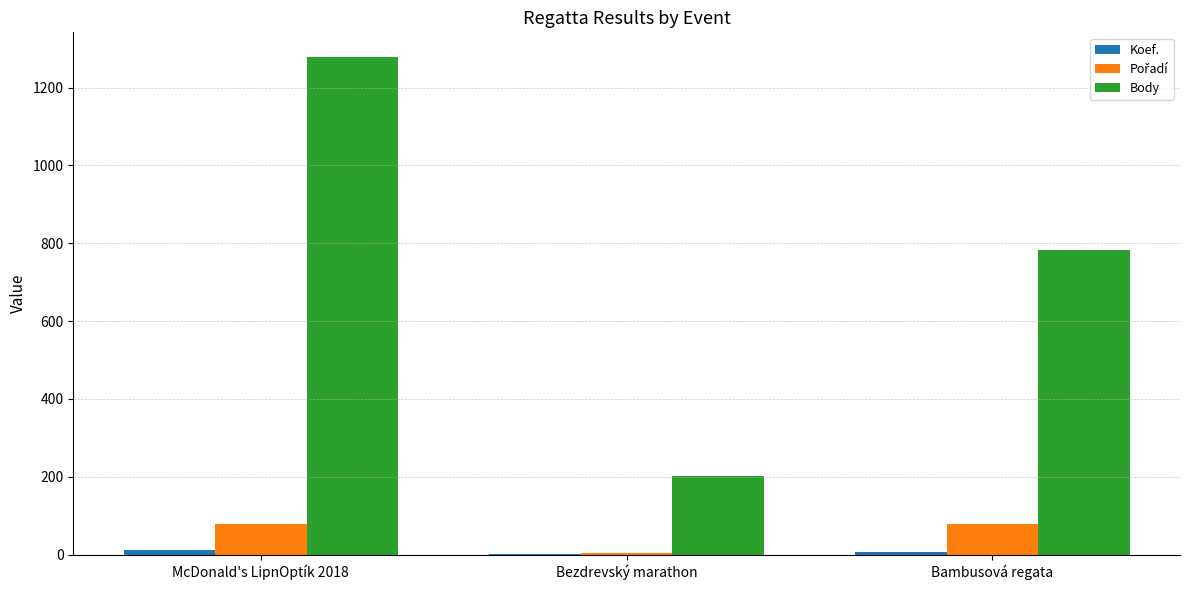

Does the chart contain stacked bars?

No